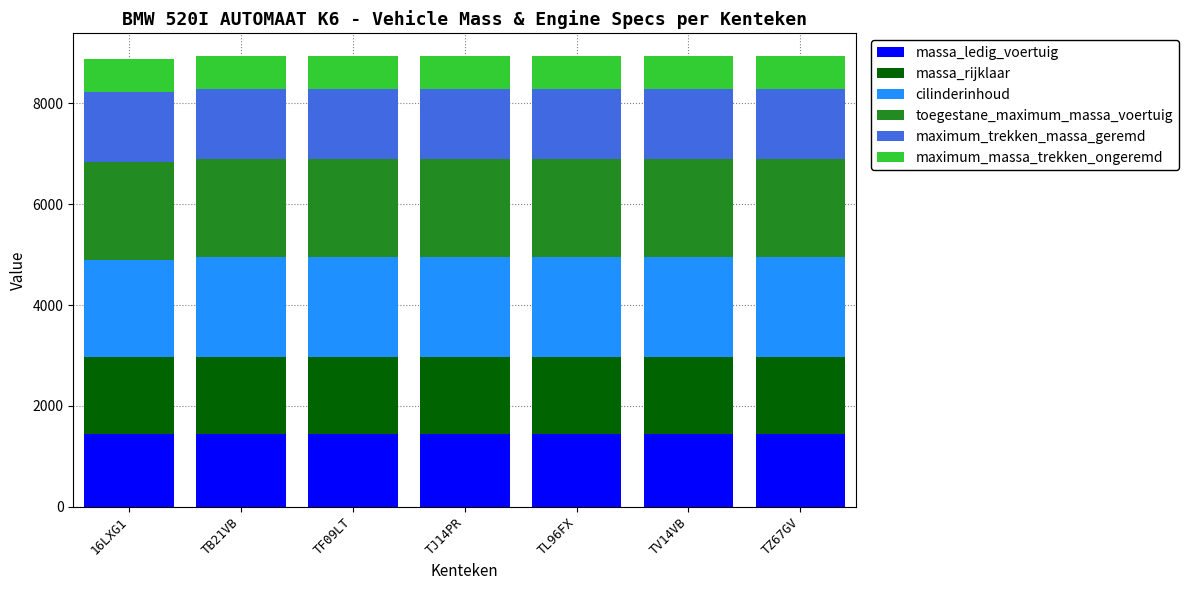

What is the total value across all series at 16LXG1?

8880